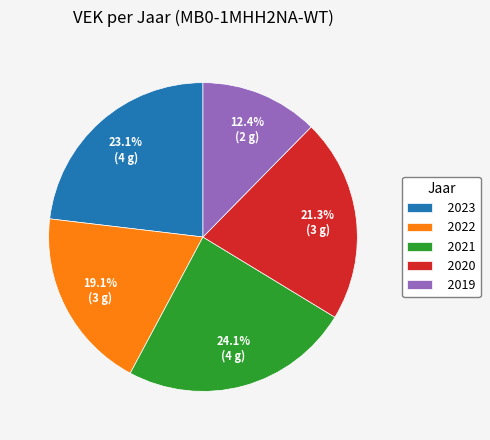

What percentage do 2022 and 2021 together represent?

43.2%